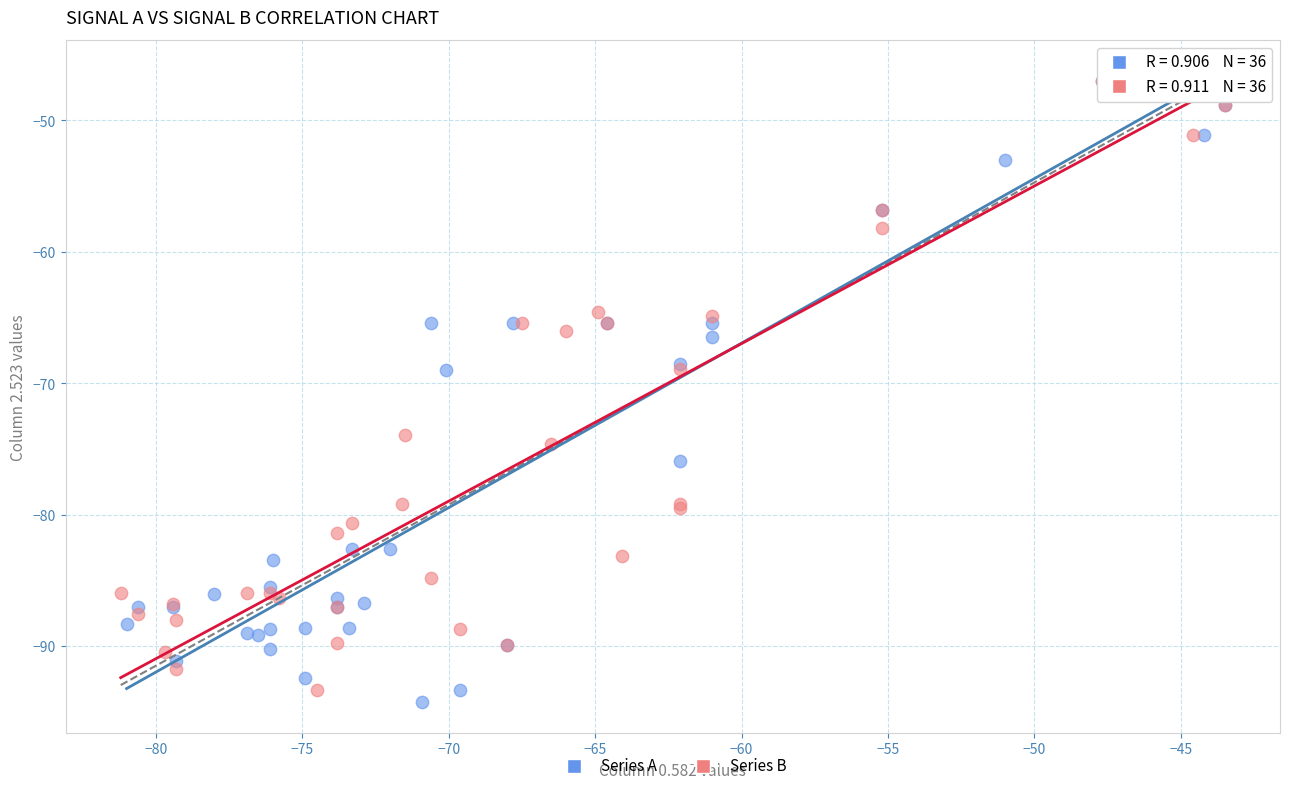

Which series reaches the minimum Y coordinate?

Series A